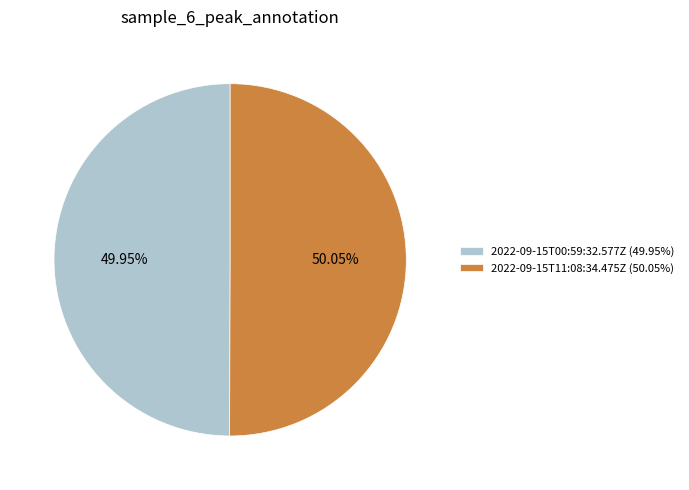

Is there a majority slice in this chart?

Yes